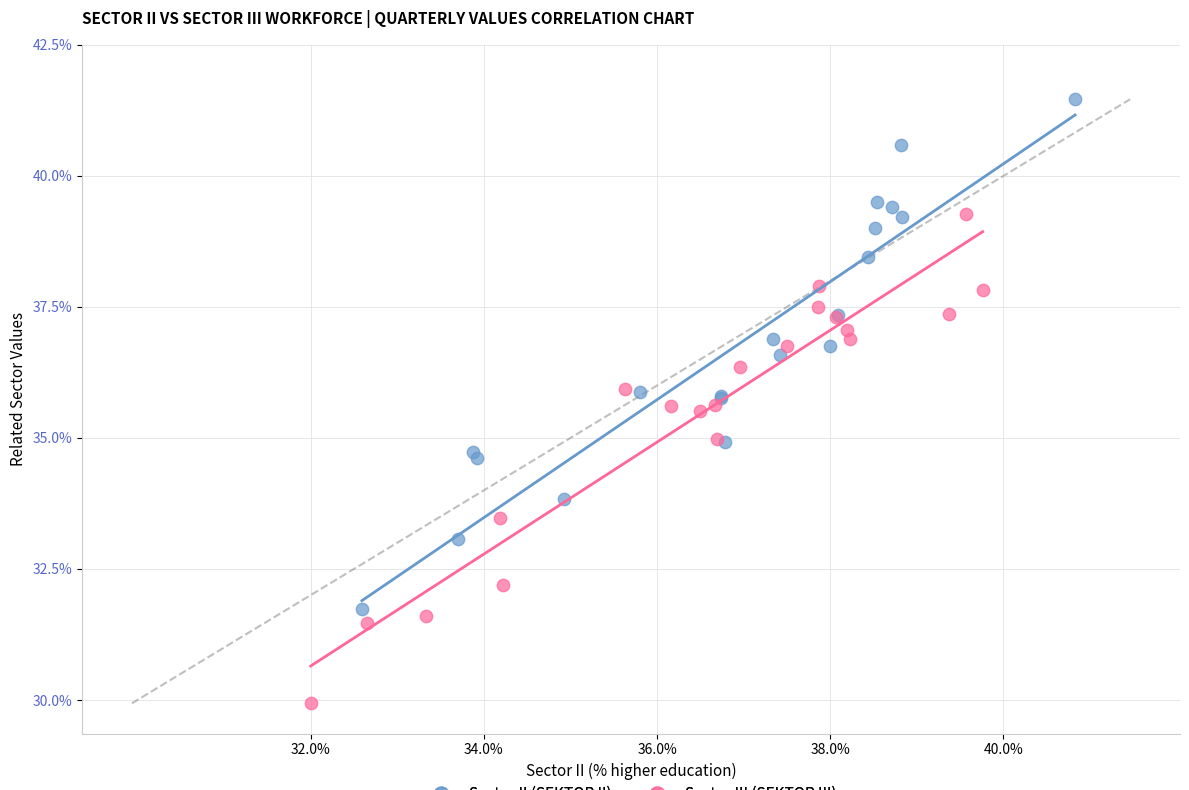

Which series contains the lowest Y value?

Sector III (SEKTOR III)